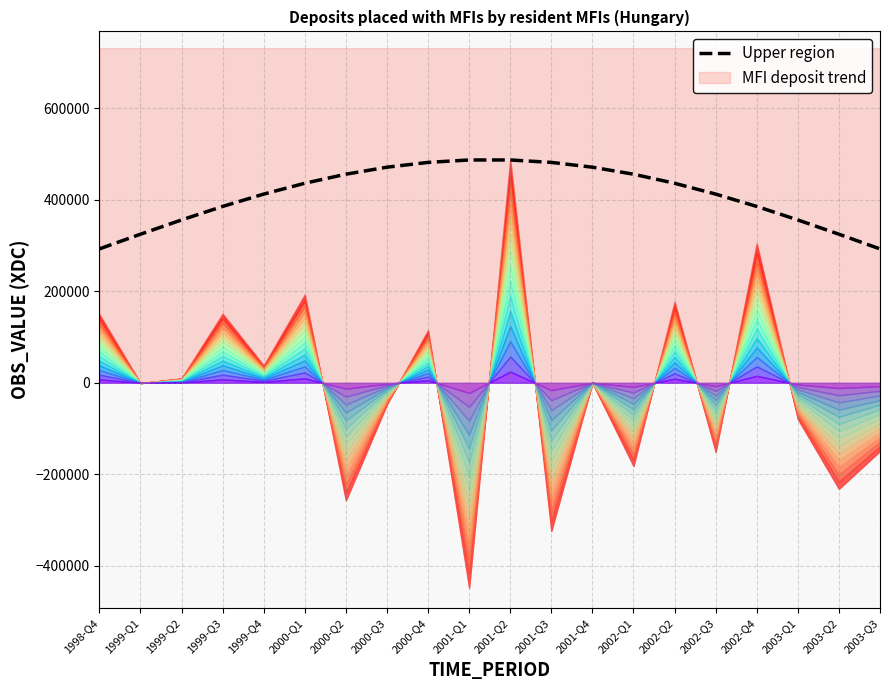

The value at 2003-Q2 is 108533.6. True or false?

False